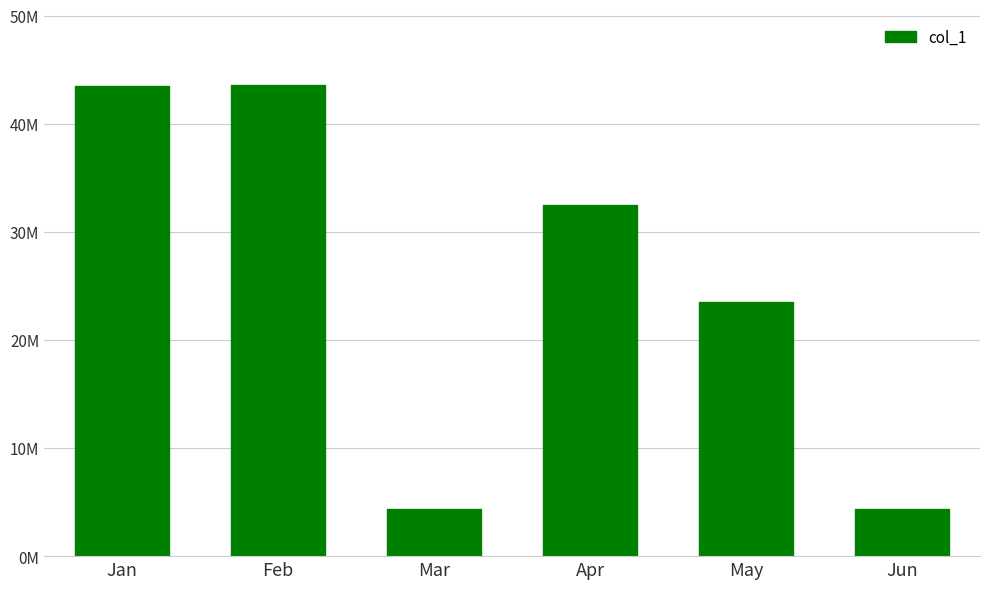

List the labels in order of value, largest first.

Feb, Jan, Apr, May, Jun, Mar